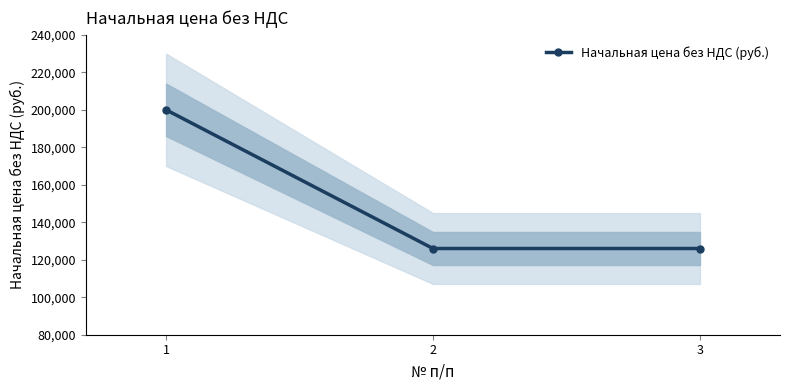

Where is the data nearest to the value 163000?

1